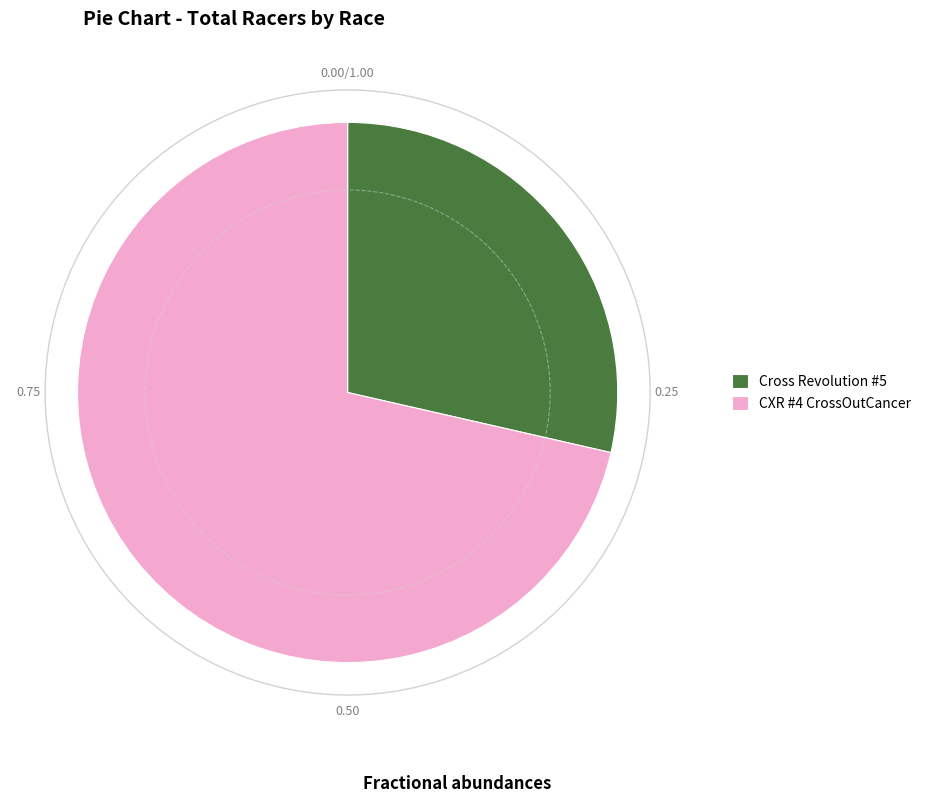

Which category accounts for the majority?

CXR #4 CrossOutCancer